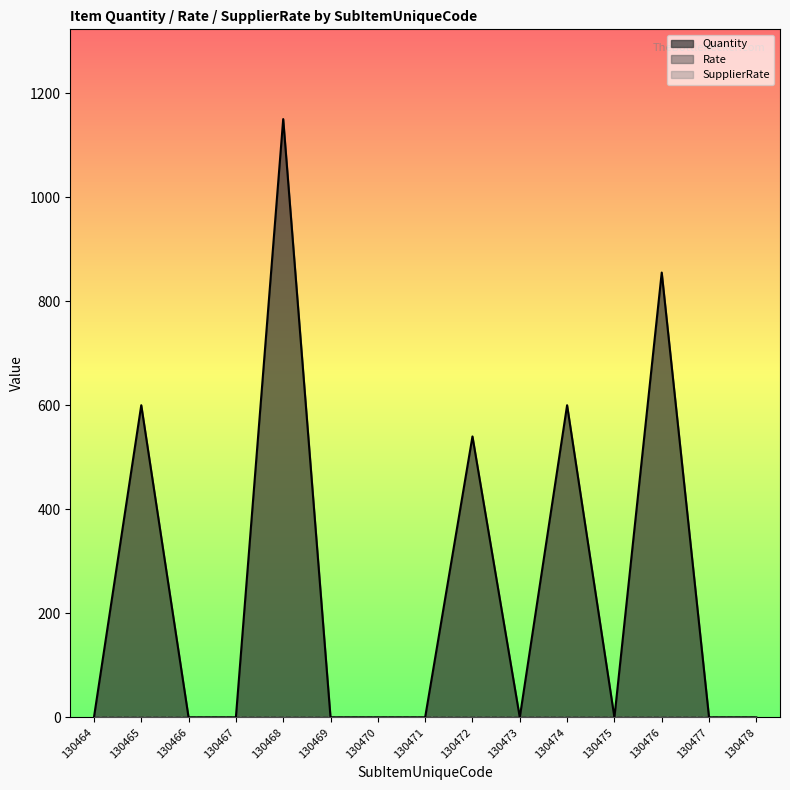

Rank the categories by Rate value from lowest to highest.

130464, 130465, 130466, 130467, 130468, 130469, 130470, 130471, 130472, 130473, 130474, 130475, 130476, 130477, 130478